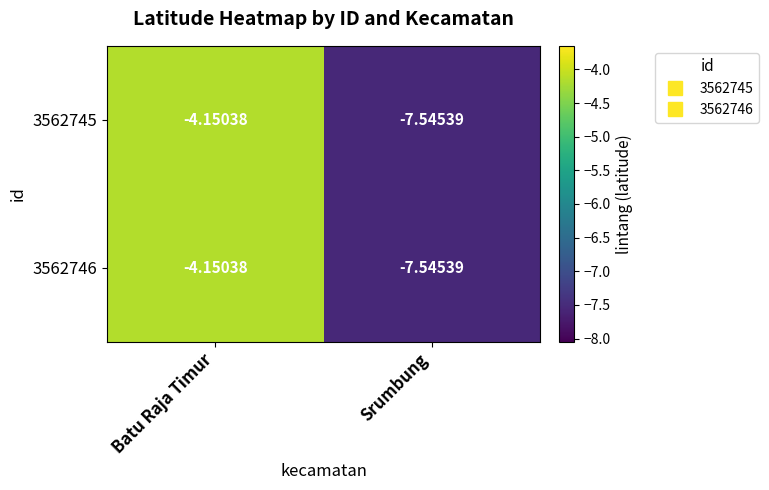

Which category has the highest value in the 3562746 series?

Batu Raja Timur